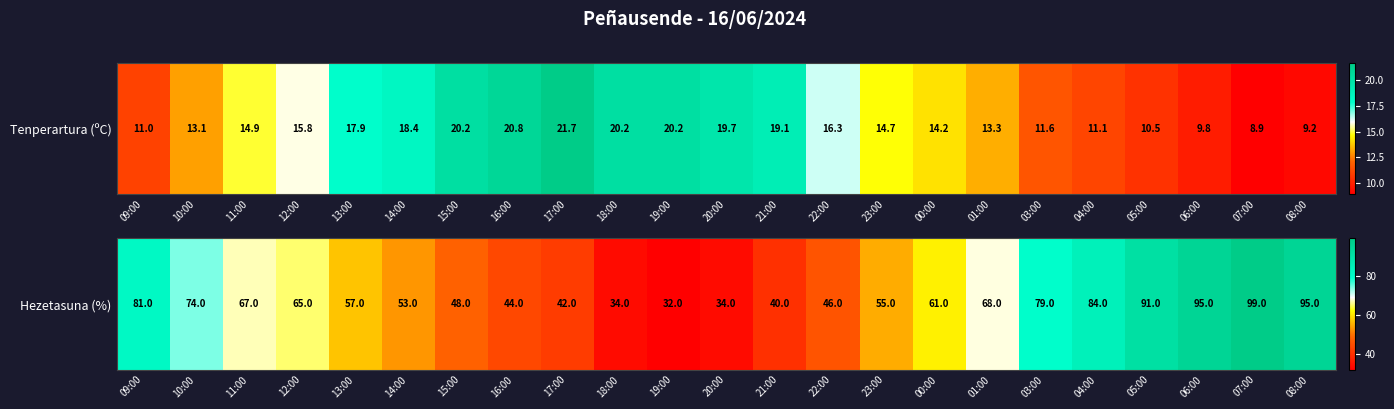

Where does the data first go above 61?

09:00